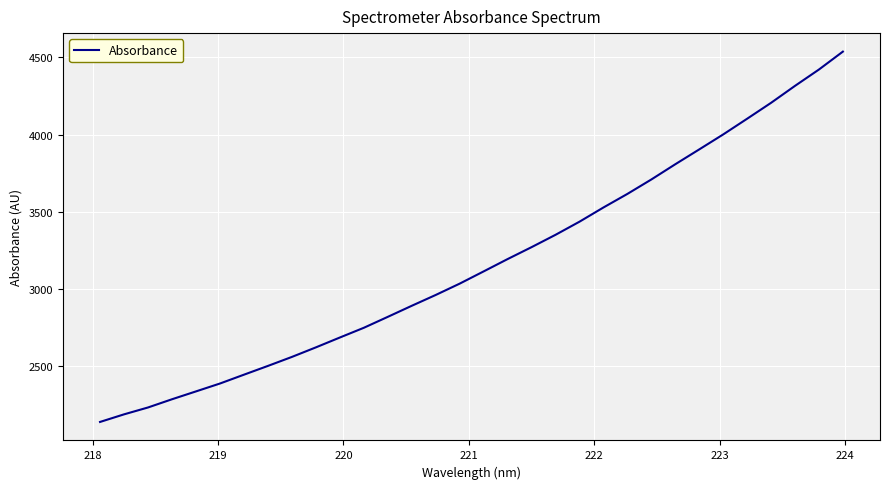

What is the smallest value displayed?

2136.2